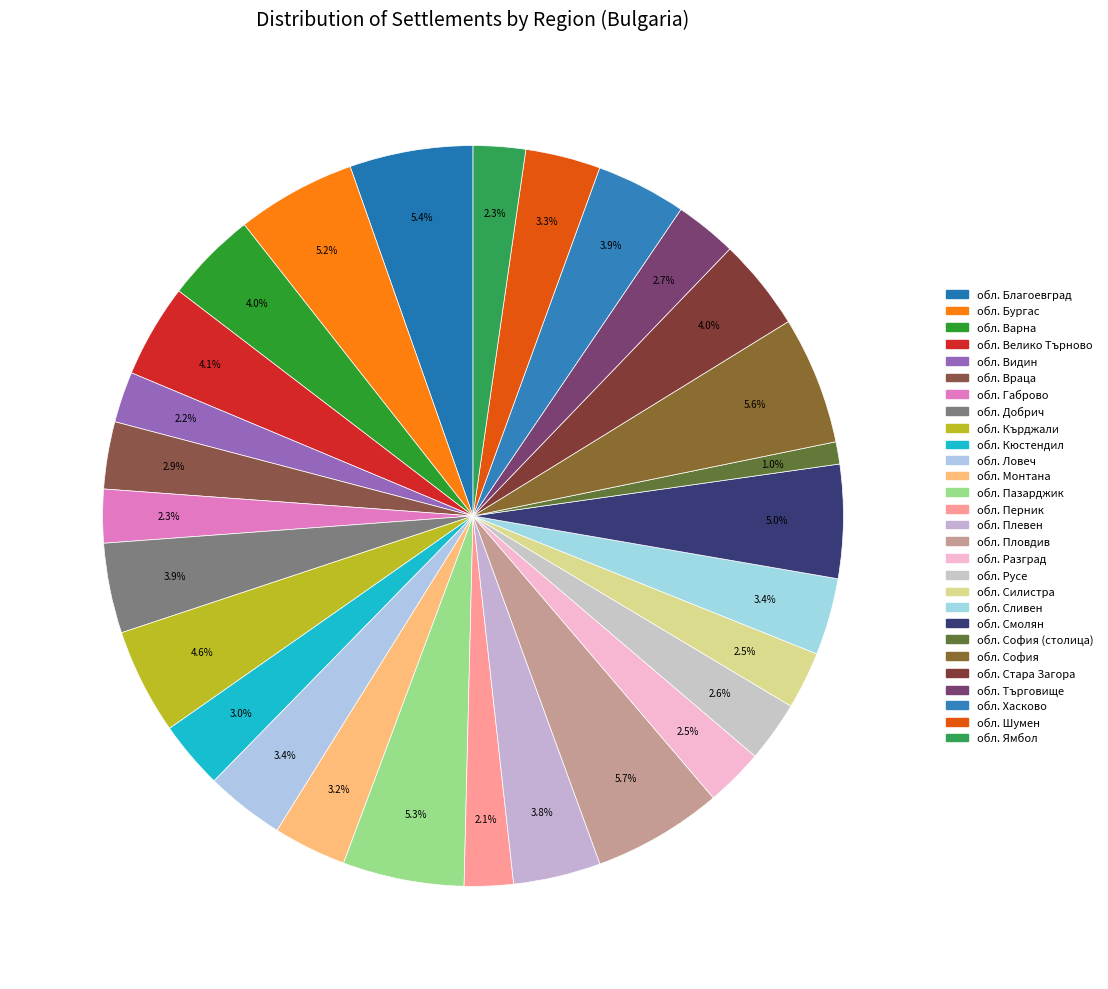

Rank the categories by value from highest to lowest.

обл. Пловдив, обл. София, обл. Благоевград, обл. Пазарджик, обл. Бургас, обл. Смолян, обл. Кърджали, обл. Велико Търново, обл. Варна, обл. Стара Загора, обл. Добрич, обл. Хасково, обл. Плевен, обл. Ловеч, обл. Сливен, обл. Шумен, обл. Монтана, обл. Кюстендил, обл. Враца, обл. Търговище, обл. Русе, обл. Разград, обл. Силистра, обл. Габрово, обл. Ямбол, обл. Видин, обл. Перник, обл. София (столица)